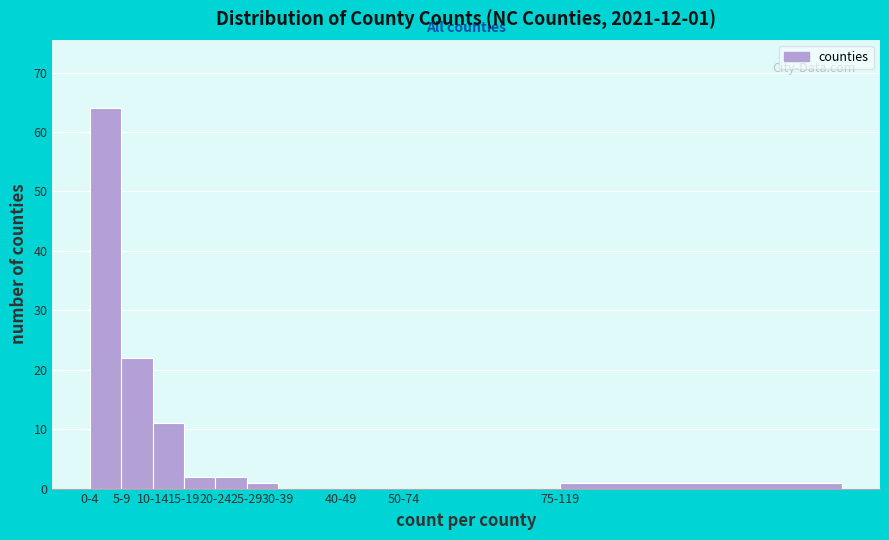

Reading left to right, extract all data points from this chart.

0-4=64	5-9=22	10-14=11	15-19=2	20-24=2	25-29=1	30-39=0	40-49=0	50-74=0	75-119=1